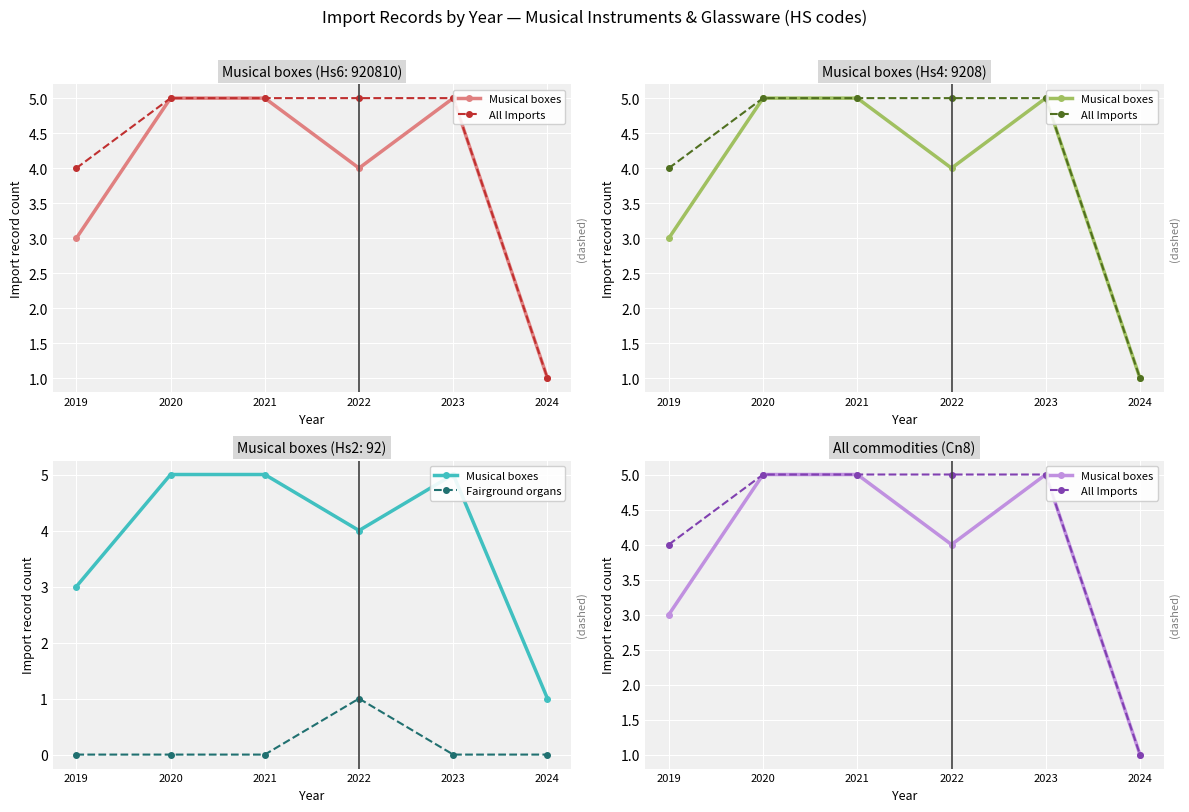

At which category does Fairground organs reach its first local peak?

2022